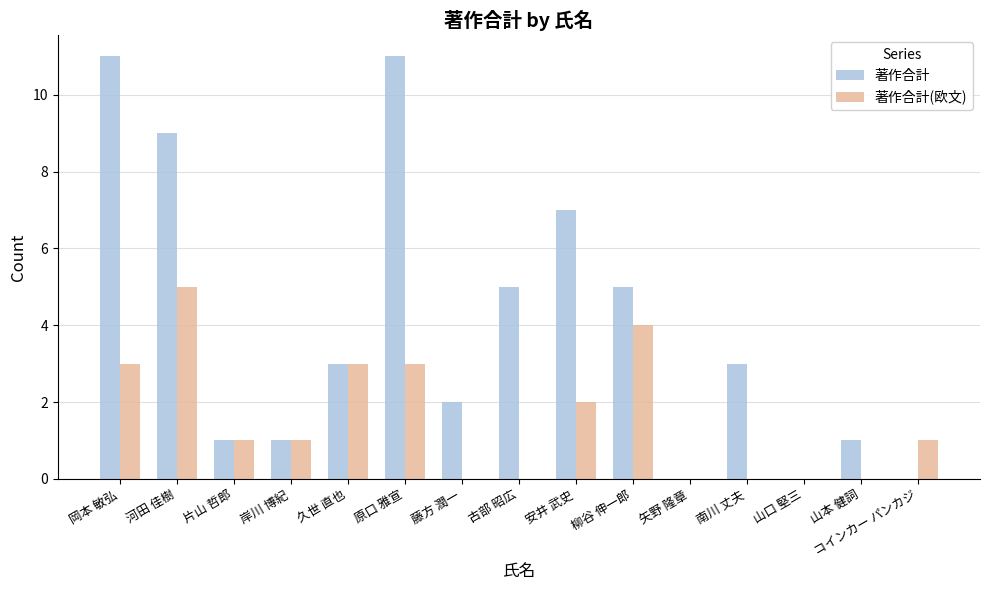

Which series has the widest spread of values?

著作合計